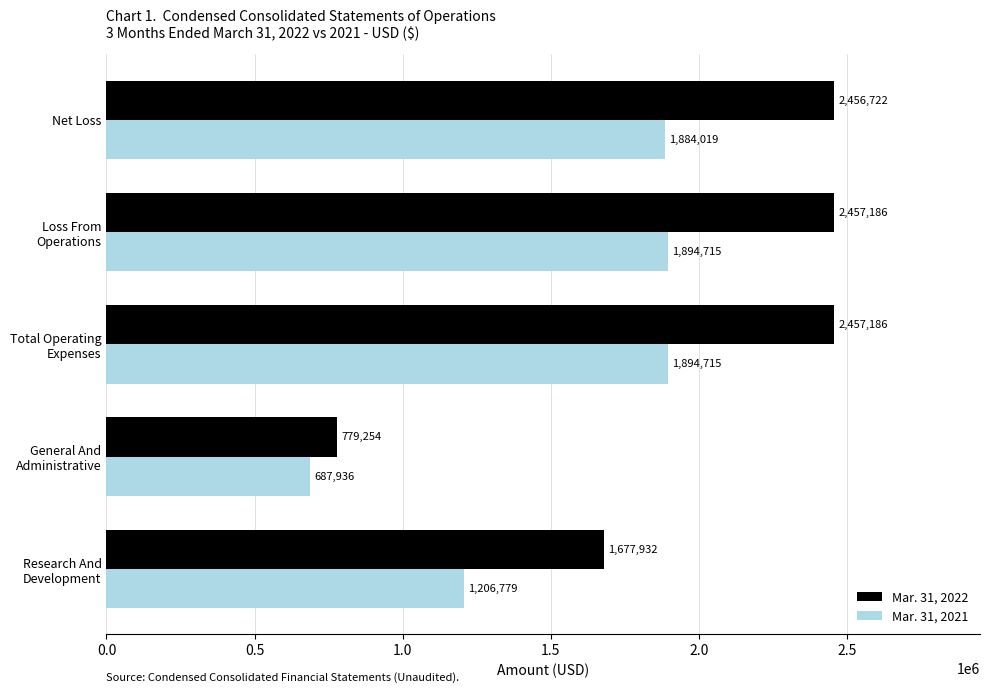

Which series has the widest spread of values?

Mar. 31, 2022